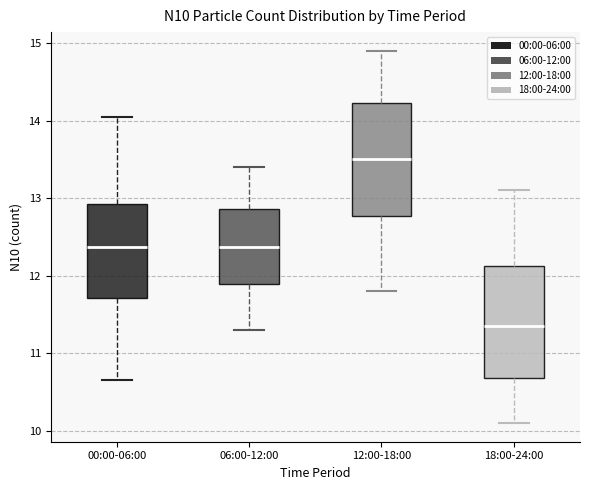

Reading left to right, transcribe this box plot: for each box, give where its median line is, the range the box spans, and where its two whiskers end, as read against the y-axis. The values are not printed on the chart, so give them approximately, as read against the axis.

00:00-06:00: median 12.4, box 11.7 to 12.9, whiskers 10.7 to 14.0
06:00-12:00: median 12.4, box 11.9 to 12.9, whiskers 11.3 to 13.4
12:00-18:00: median 13.5, box 12.8 to 14.2, whiskers 11.8 to 14.9
18:00-24:00: median 11.4, box 10.7 to 12.1, whiskers 10.1 to 13.1